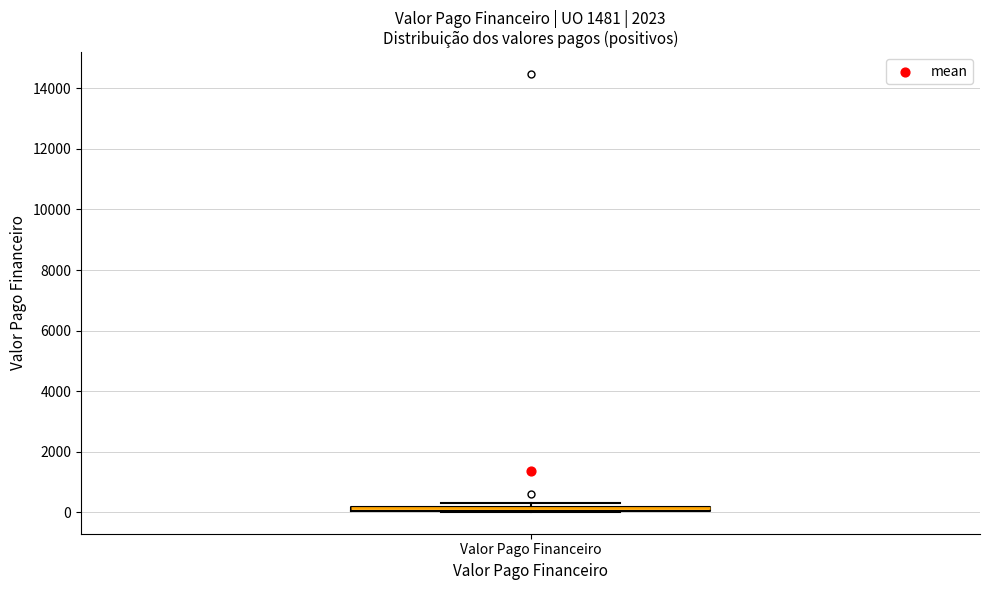

Where is the lower edge of the box for Valor Pago Financeiro on the y-axis? The values are not printed on the chart, so give them approximately, as read against the axis.

0